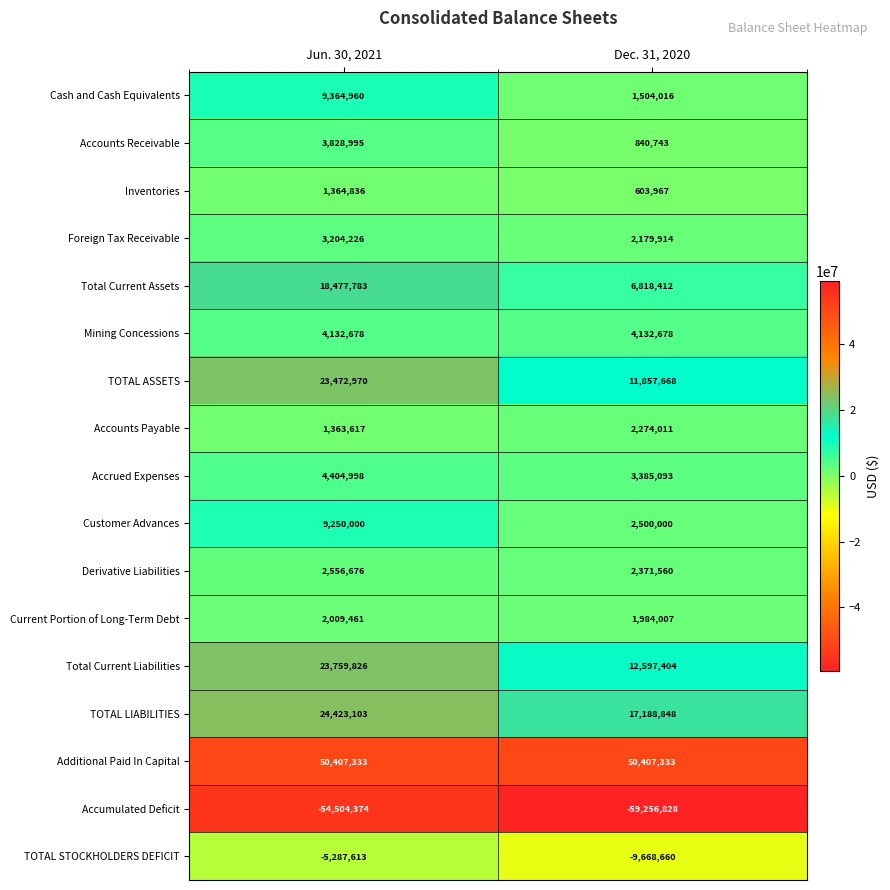

What is the difference between the highest and lowest values at Dec. 31, 2020?

109664161